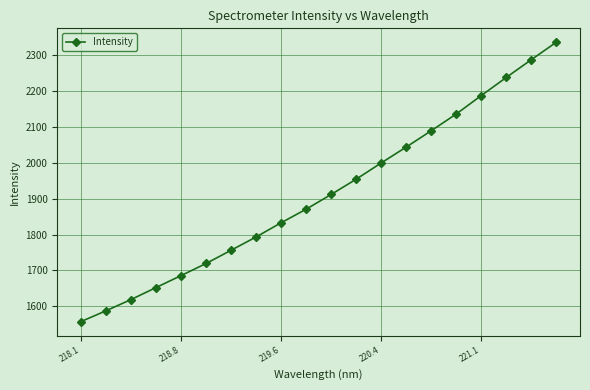

What is the value of the 3rd point from the left?

1619.1